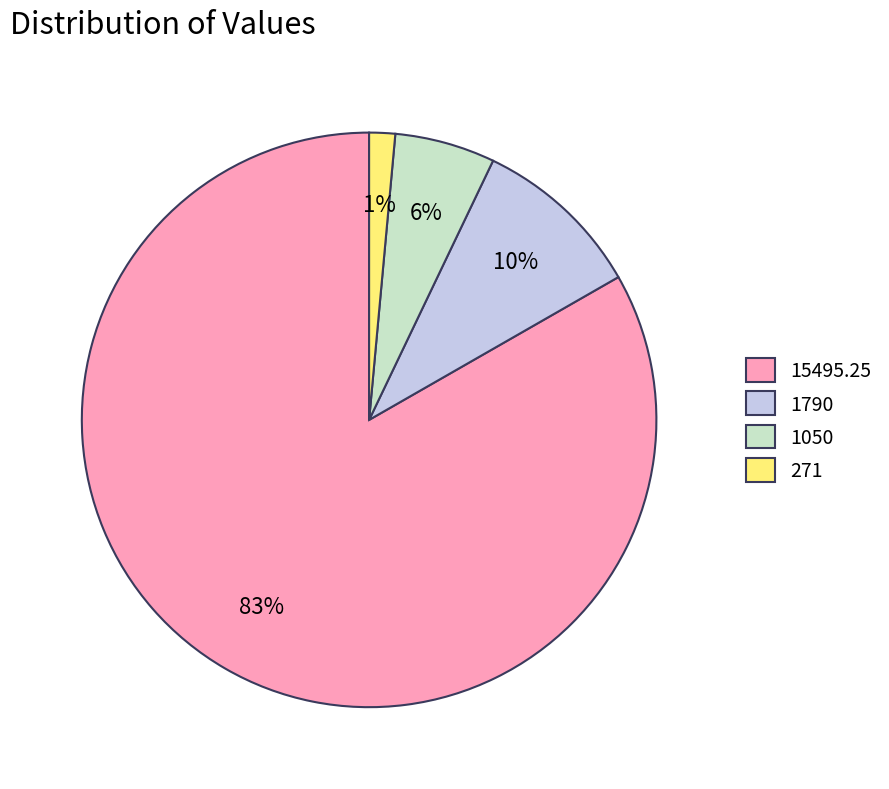

To the nearest percent, what is the average slice percentage?

25%